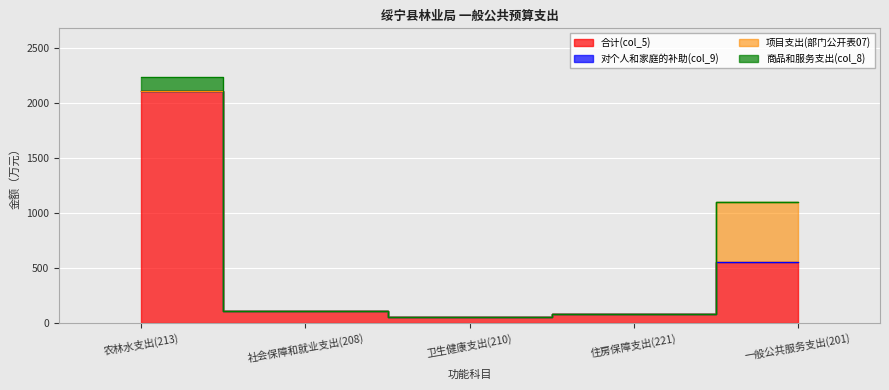

Does the chart display data point markers on the line(s)?

No